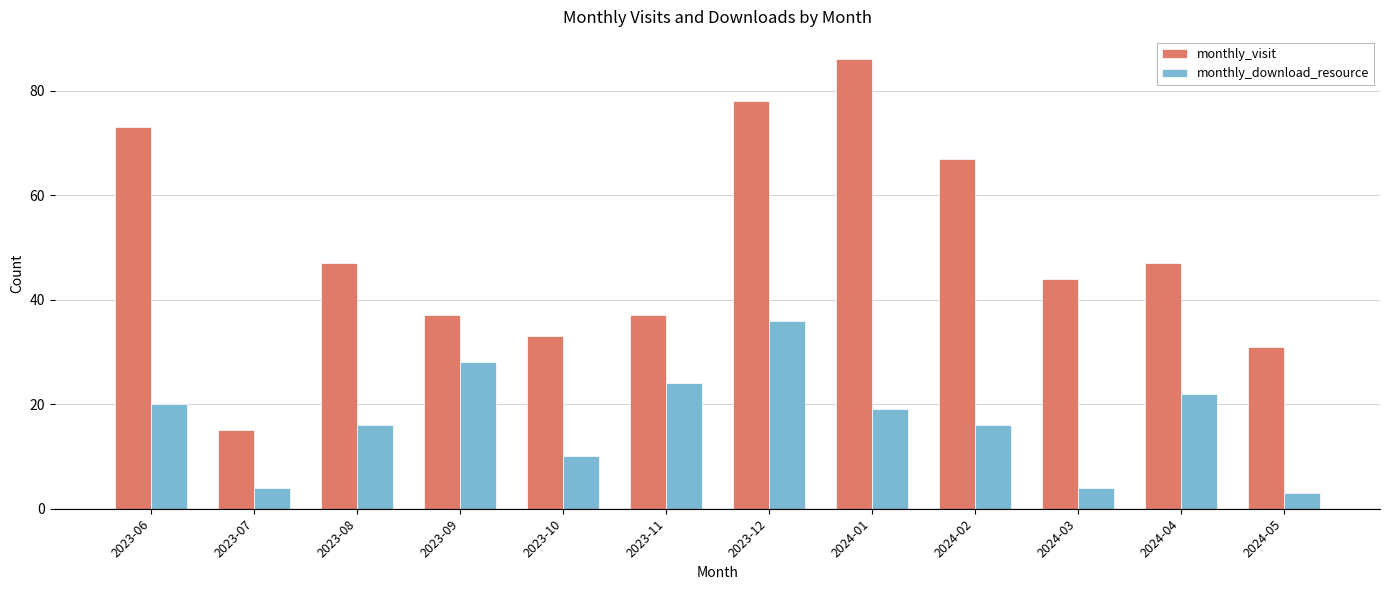

The monthly_visit series shows 86 at 2024-01. True or false?

True